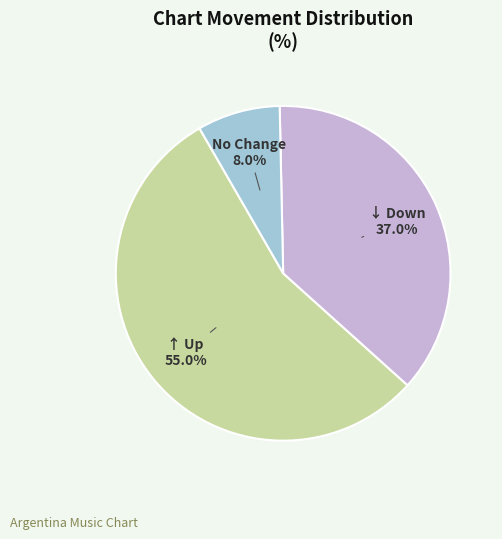

Approximately how many times larger is the value at ↓ Down compared to ↑ Up?

0.7